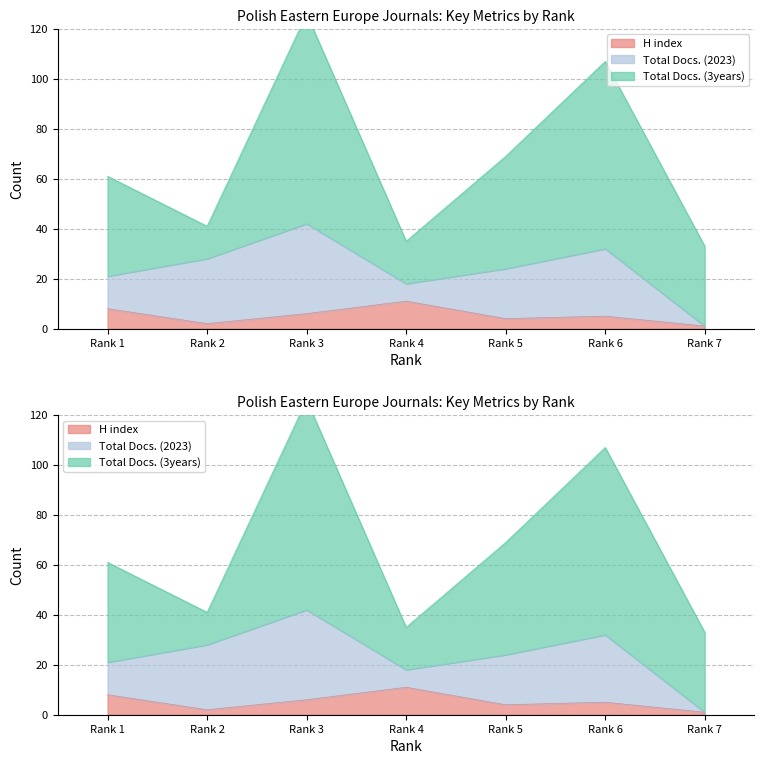

True or false: H index and Total Docs. (3years) intersect in this chart.

False